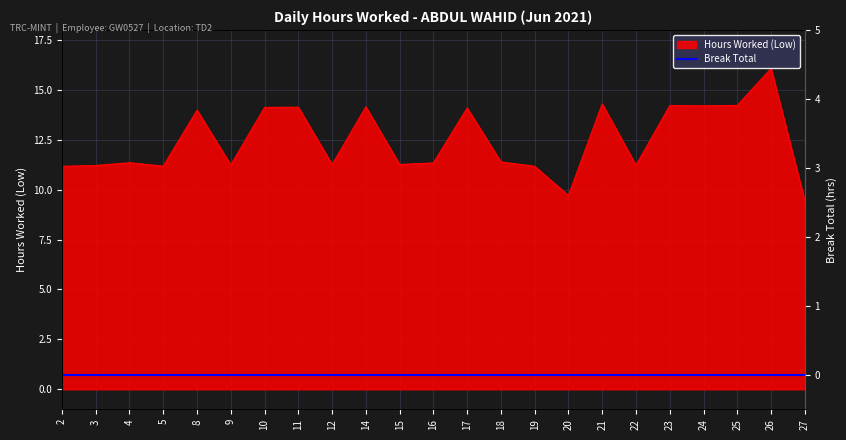

What is the value of the 3rd point from the left?

11.3